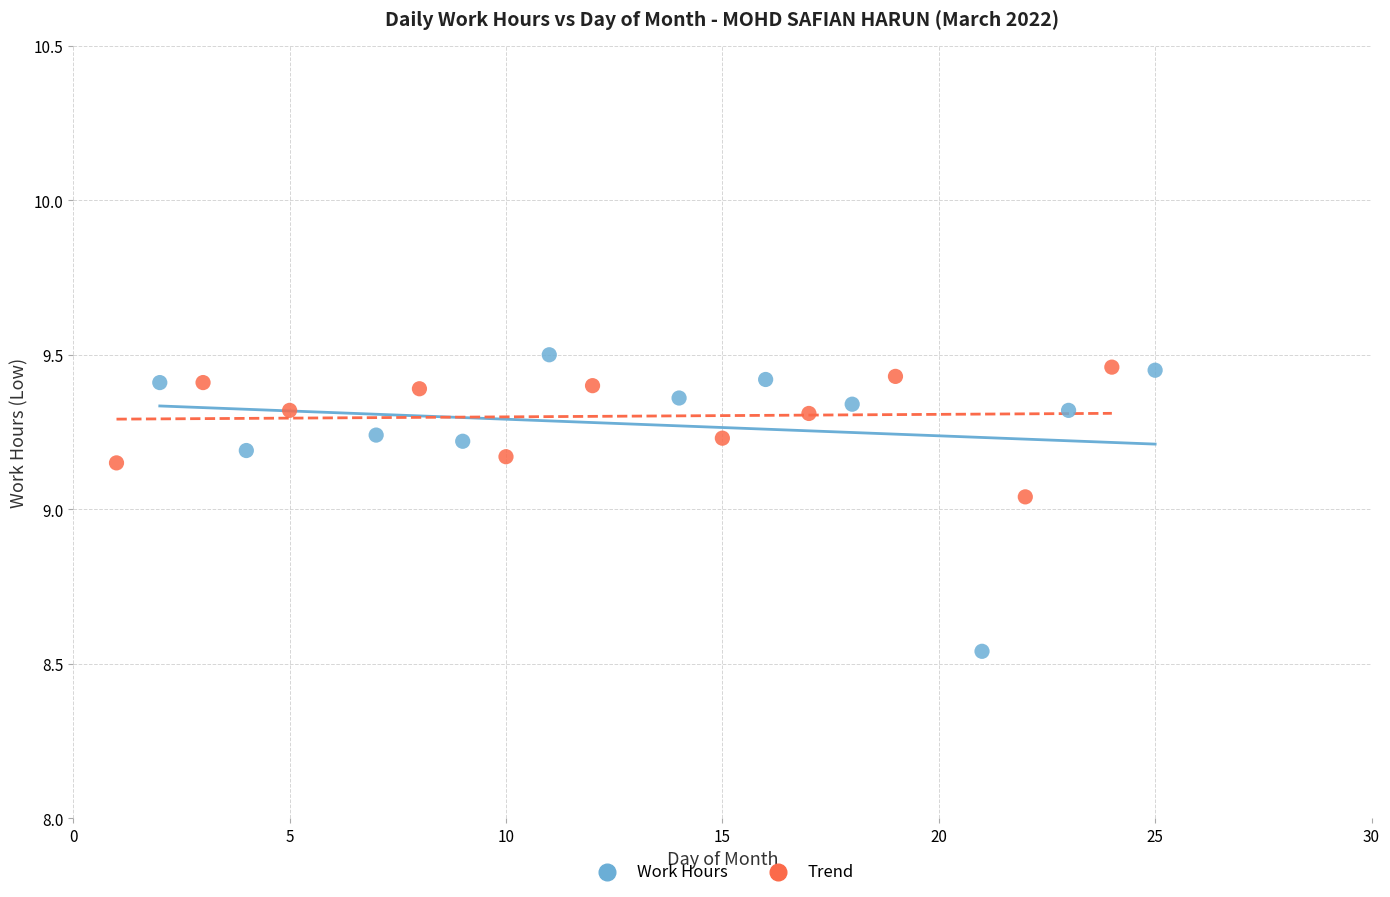

Which series has the widest spread of Y values?

Work Hours